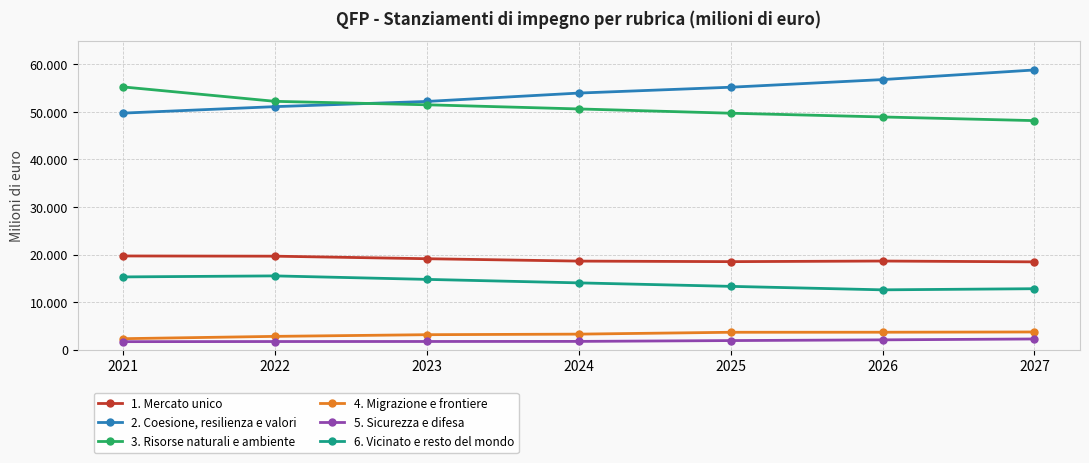

Reading left to right, what are all the values shown in this chart?

1. Mercato unico: 2021=19712	2022=19666	2023=19133	2024=18633	2025=18518	2026=18646	2027=18473
2. Coesione, resilienza e valori: 2021=49741	2022=51101	2023=52194	2024=53954	2025=55182	2026=56787	2027=58809
3. Risorse naturali e ambiente: 2021=55242	2022=52214	2023=51489	2024=50617	2025=49719	2026=48932	2027=48161
4. Migrazione e frontiere: 2021=2324	2022=2811	2023=3164	2024=3282	2025=3672	2026=3682	2027=3736
5. Sicurezza e difesa: 2021=1700	2022=1725	2023=1737	2024=1754	2025=1928	2026=2078	2027=2263
6. Vicinato e resto del mondo: 2021=15309	2022=15522	2023=14789	2024=14056	2025=13323	2026=12592	2027=12828